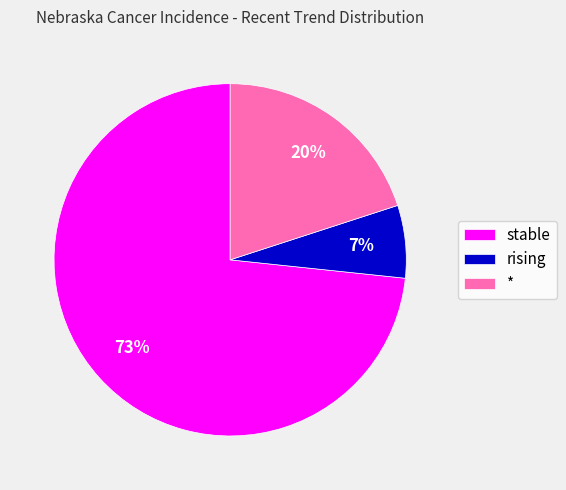

What percentage is the stable slice, to the nearest percent?

73%